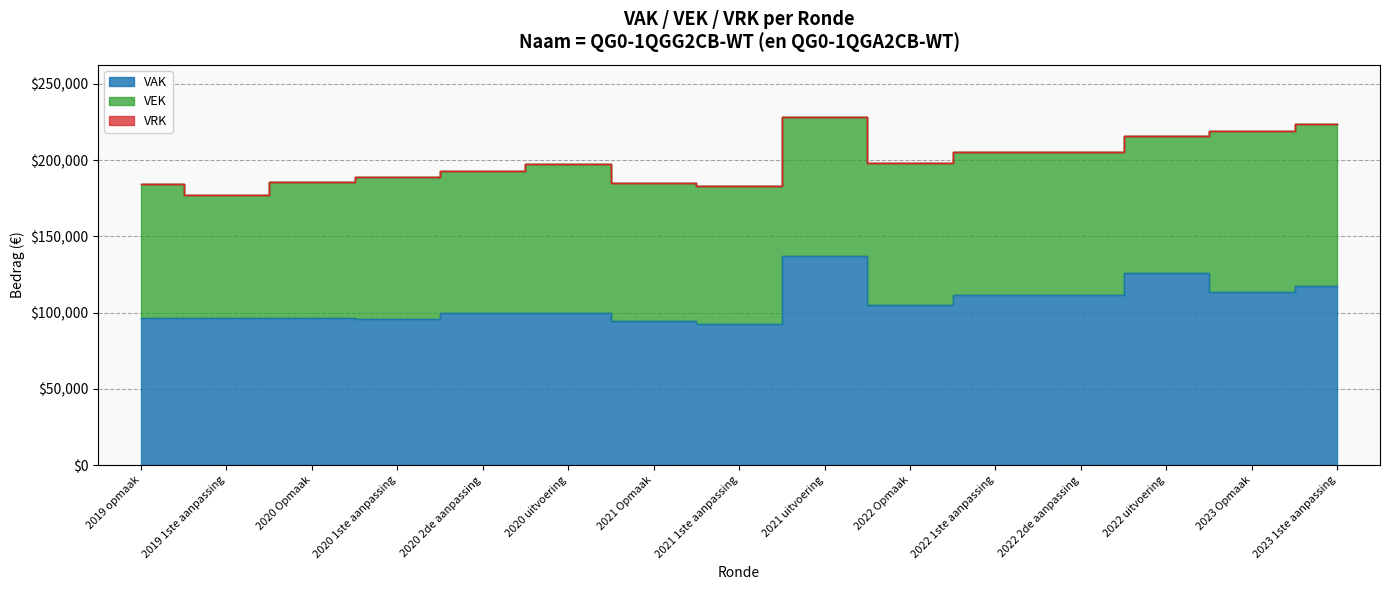

Which has a higher value, 2022 uitvoering or 2020 Opmaak?

2022 uitvoering